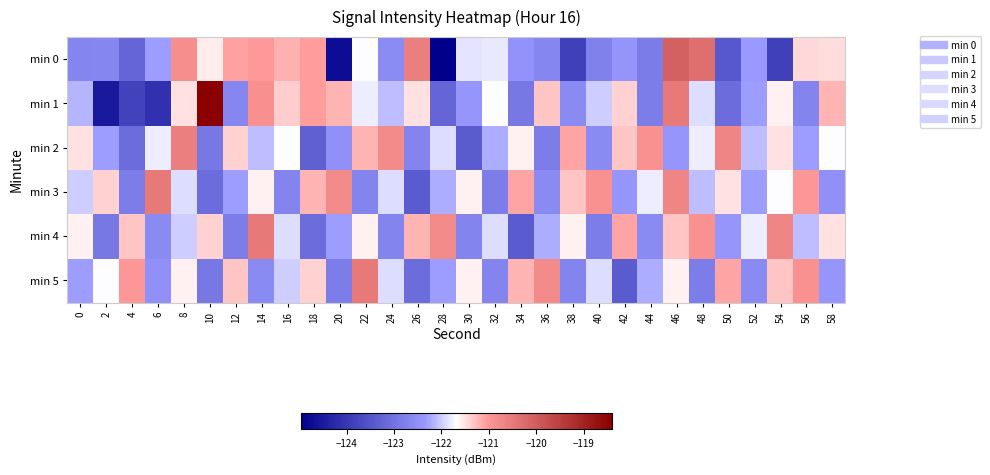

Reading left to right, what are all the values shown in this chart?

min 0: 0=-122.7	2=-122.7	4=-123.2	6=-122.3	8=-120.8	10=-121.6	12=-121.1	14=-121.0	16=-121.2	18=-121.1	20=-124.7	22=-121.7	24=-122.6	26=-120.6	28=-125.0	30=-121.8	32=-121.8	34=-122.5	36=-122.6	38=-123.9	40=-122.7	42=-122.4	44=-122.8	46=-120.1	48=-120.3	50=-123.4	52=-122.3	54=-123.8	56=-121.4	58=-121.5
min 1: 0=-122.2	2=-124.5	4=-123.8	6=-124.1	8=-121.5	10=-118.4	12=-122.6	14=-120.9	16=-121.4	18=-121.1	20=-121.2	22=-121.8	24=-122.1	26=-121.5	28=-123.2	30=-122.4	32=-121.7	34=-122.9	36=-121.3	38=-122.6	40=-122.0	42=-121.4	44=-122.8	46=-120.5	48=-121.9	50=-123.1	52=-122.3	54=-121.6	56=-122.7	58=-121.2
min 2: 0=-121.5	2=-122.3	4=-123.1	6=-121.8	8=-120.6	10=-122.9	12=-121.4	14=-122.1	16=-121.7	18=-123.3	20=-122.5	22=-121.2	24=-120.8	26=-122.7	28=-121.9	30=-123.4	32=-122.2	34=-121.6	36=-122.8	38=-121.1	40=-122.6	42=-121.3	44=-120.9	46=-122.4	48=-121.8	50=-120.7	52=-122.1	54=-121.5	56=-122.3	58=-121.7
min 3: 0=-122.0	2=-121.4	4=-122.8	6=-120.5	8=-121.9	10=-123.1	12=-122.3	14=-121.6	16=-122.7	18=-121.2	20=-120.8	22=-122.7	24=-121.9	26=-123.4	28=-122.2	30=-121.6	32=-122.8	34=-121.1	36=-122.6	38=-121.3	40=-120.9	42=-122.4	44=-121.8	46=-120.7	48=-122.1	50=-121.5	52=-122.3	54=-121.7	56=-121.0	58=-122.5
min 4: 0=-121.6	2=-122.9	4=-121.3	6=-122.6	8=-122.0	10=-121.4	12=-122.8	14=-120.5	16=-121.9	18=-123.1	20=-122.3	22=-121.6	24=-122.7	26=-121.2	28=-120.8	30=-122.7	32=-121.9	34=-123.4	36=-122.2	38=-121.6	40=-122.8	42=-121.1	44=-122.6	46=-121.3	48=-120.9	50=-122.4	52=-121.8	54=-120.7	56=-122.1	58=-121.5
min 5: 0=-122.3	2=-121.7	4=-121.0	6=-122.5	8=-121.6	10=-122.9	12=-121.3	14=-122.6	16=-122.0	18=-121.4	20=-122.8	22=-120.5	24=-121.9	26=-123.1	28=-122.3	30=-121.6	32=-122.7	34=-121.2	36=-120.8	38=-122.7	40=-121.9	42=-123.4	44=-122.2	46=-121.6	48=-122.8	50=-121.1	52=-122.6	54=-121.3	56=-120.9	58=-122.4